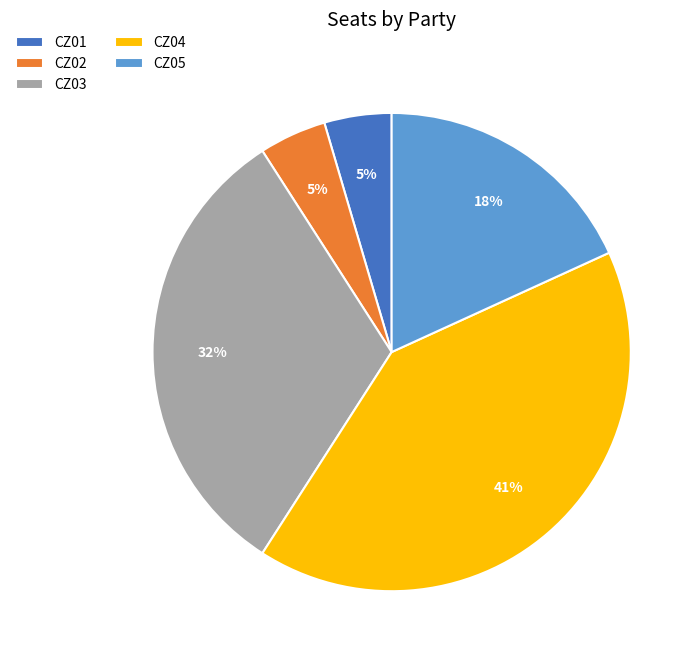

Count the number of slices in the pie.

5